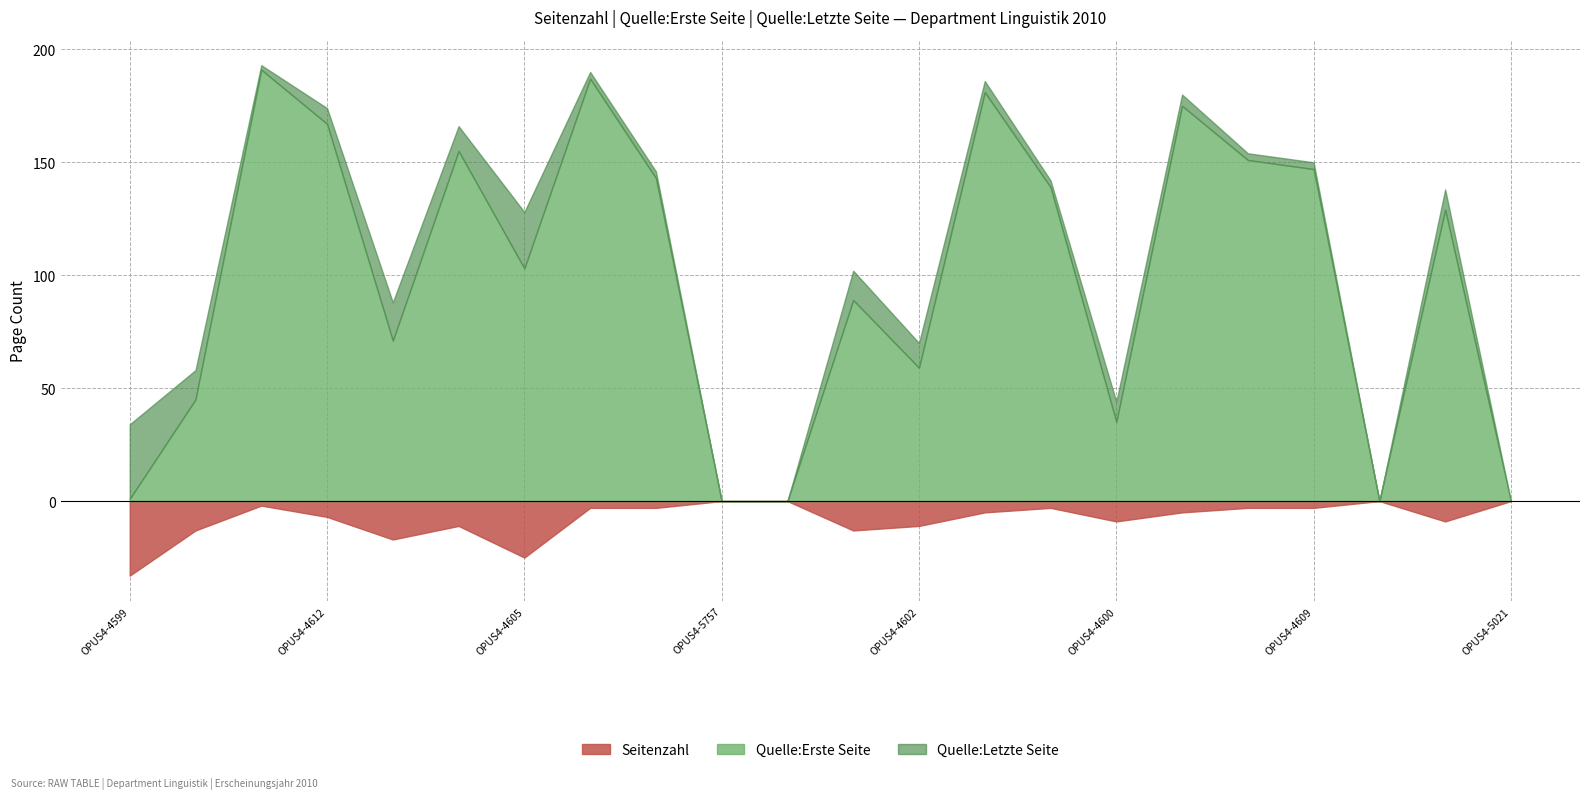

What is the sum of all Quelle:Letzte Seite values?

2343